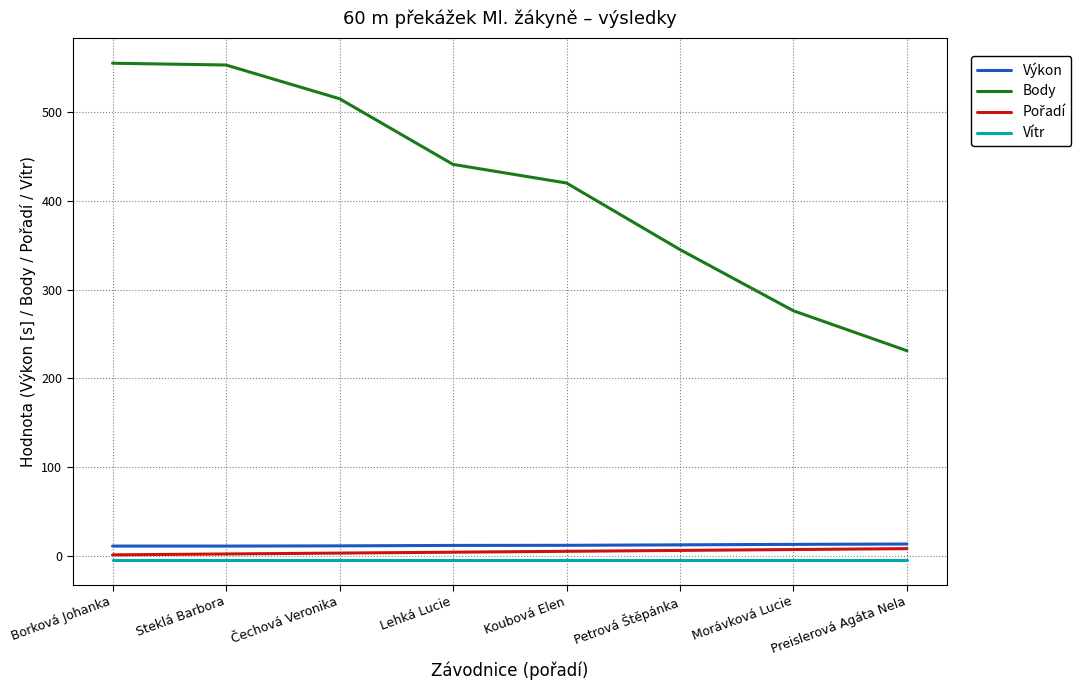

Which category has the lowest value in the Body series?

Preislerová Agáta Nela